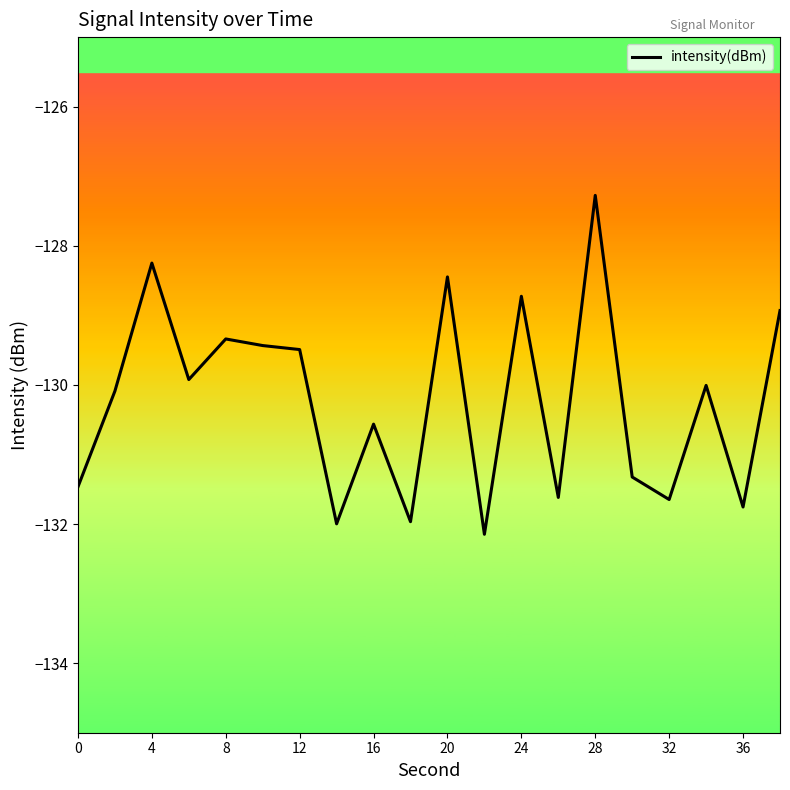

What is the greatest value displayed?

-127.3